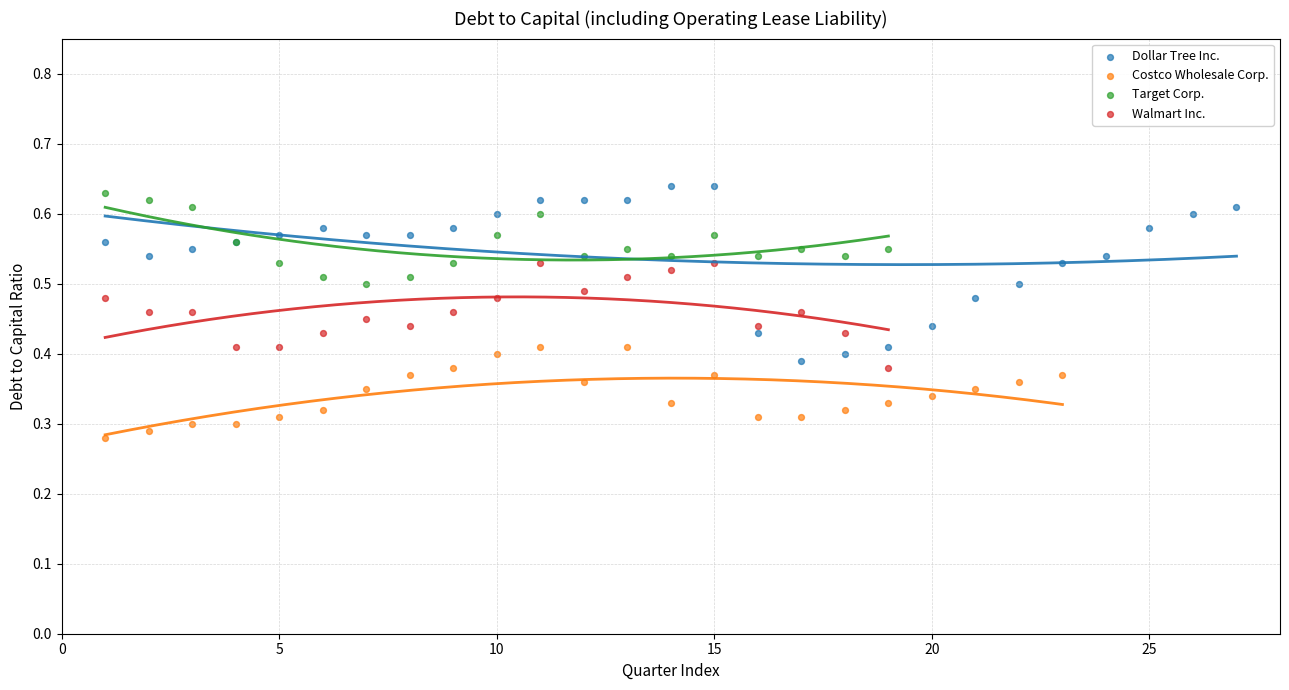

Which series contains the lowest Y value?

Costco Wholesale Corp.